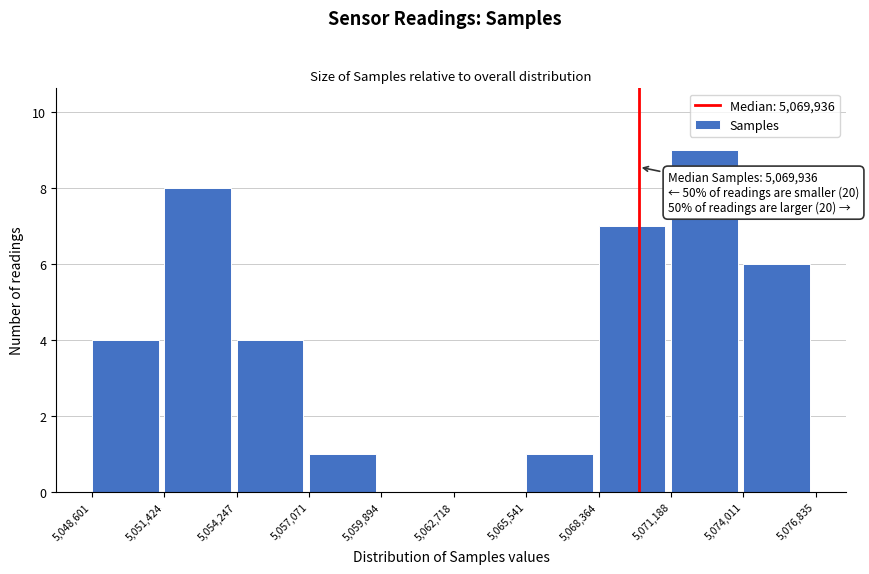

Over which range of the x-axis is the bar tallest?

5,071,188 to 5,074,011